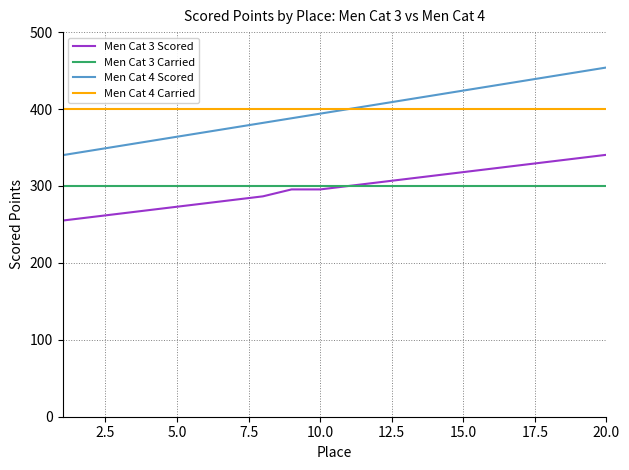

Which series has the largest range (max minus min)?

Men Cat 4 Scored